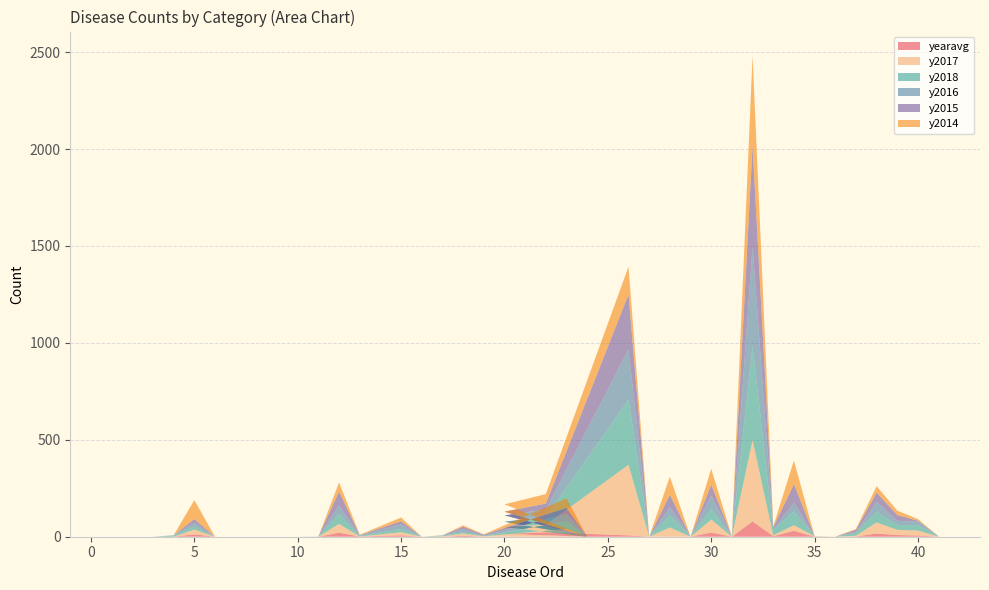

Reading left to right, transcribe all the data shown in this chart.

yearavg: 0.0	0.0	0.0	0.6	12.0	0.0	0.0	0.0	0.0	21.0	1.2	7.2	0.0	0.0	4.6	0.4	0.8	0.0	14.2	23.0	7.0	0.0	0.8	0.0	21.4	0.2	79.2	3.0	30.4	0.2	0.0	1.4	16.6	8.6	6.0	0.2
y2017: 0.0	0.0	0.0	0.0	25.0	0.0	0.0	0.0	0.0	45.0	0.0	16.0	0.0	2.0	12.0	2.0	39.0	0.0	36.0	39.0	364.0	0.0	47.0	0.0	67.0	0.0	419.0	4.0	29.0	2.0	0.0	4.0	57.0	27.0	26.0	0.0
y2018: 0.0	0.0	0.0	5.0	16.0	0.0	0.0	0.0	0.0	51.0	3.0	17.0	0.0	3.0	7.0	1.0	40.0	0.0	27.0	40.0	335.0	0.0	62.0	0.0	54.0	0.0	486.0	27.0	72.0	1.0	0.0	16.0	55.0	24.0	28.0	1.0
y2016: 0.0	0.0	0.0	2.0	19.0	0.0	0.0	0.0	1.0	44.0	2.0	24.0	0.0	1.0	16.0	2.0	38.0	0.0	33.0	38.0	260.0	0.0	41.0	0.0	69.0	1.0	513.0	6.0	44.0	0.0	0.0	2.0	51.0	22.0	19.0	1.0
y2015: 0.0	0.0	0.0	0.0	19.0	0.0	0.0	0.0	0.0	72.0	2.0	16.0	0.0	1.0	12.0	5.0	31.0	0.0	19.0	31.0	283.0	0.0	66.0	0.0	57.0	0.0	519.0	8.0	96.0	0.0	0.0	12.0	48.0	30.0	4.0	0.0
y2014: 0.0	0.0	0.0	0.0	98.0	0.0	0.0	0.0	0.0	47.0	2.0	19.0	0.0	0.0	7.0	2.0	49.0	0.0	38.0	49.0	144.0	0.0	93.0	0.0	82.0	0.0	466.0	5.0	122.0	0.0	0.0	5.0	33.0	23.0	8.0	0.0